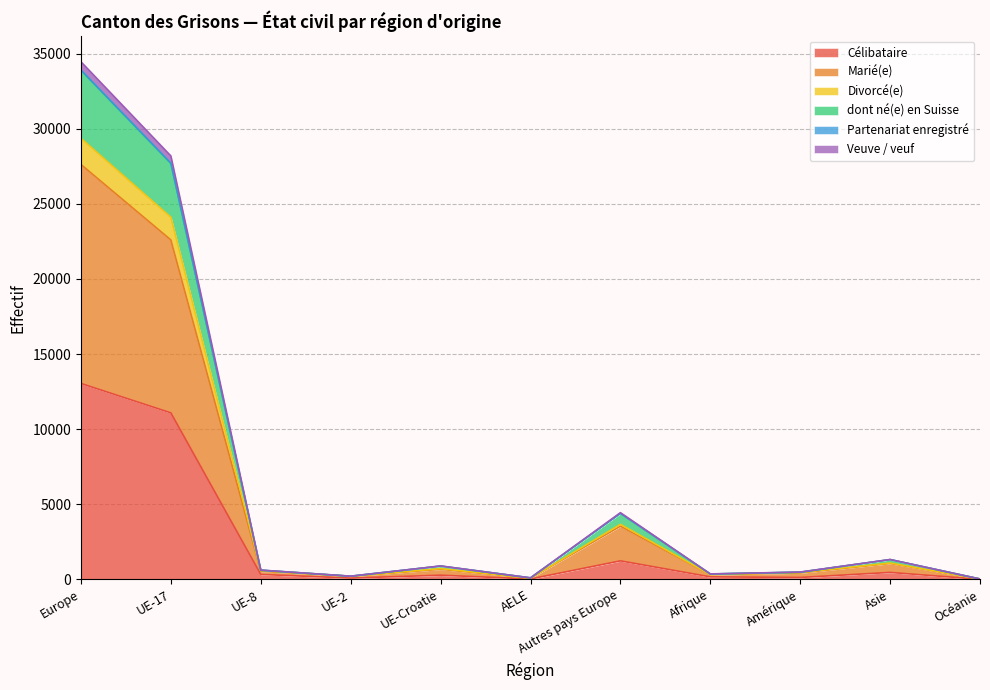

Which category has the highest value in the Célibataire series?

Europe